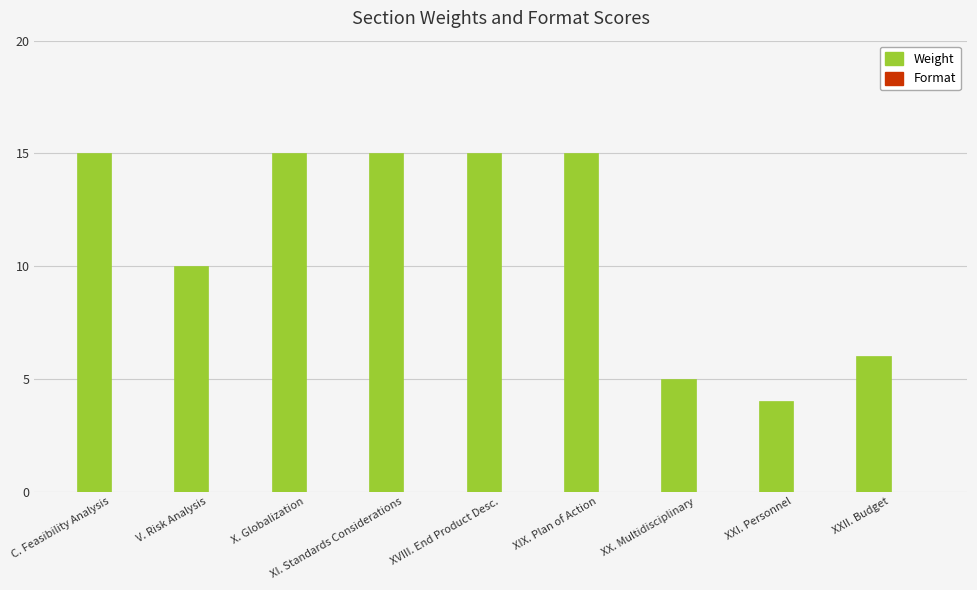

The chart shows a value of 10 at V. Risk Analysis. True or false?

True